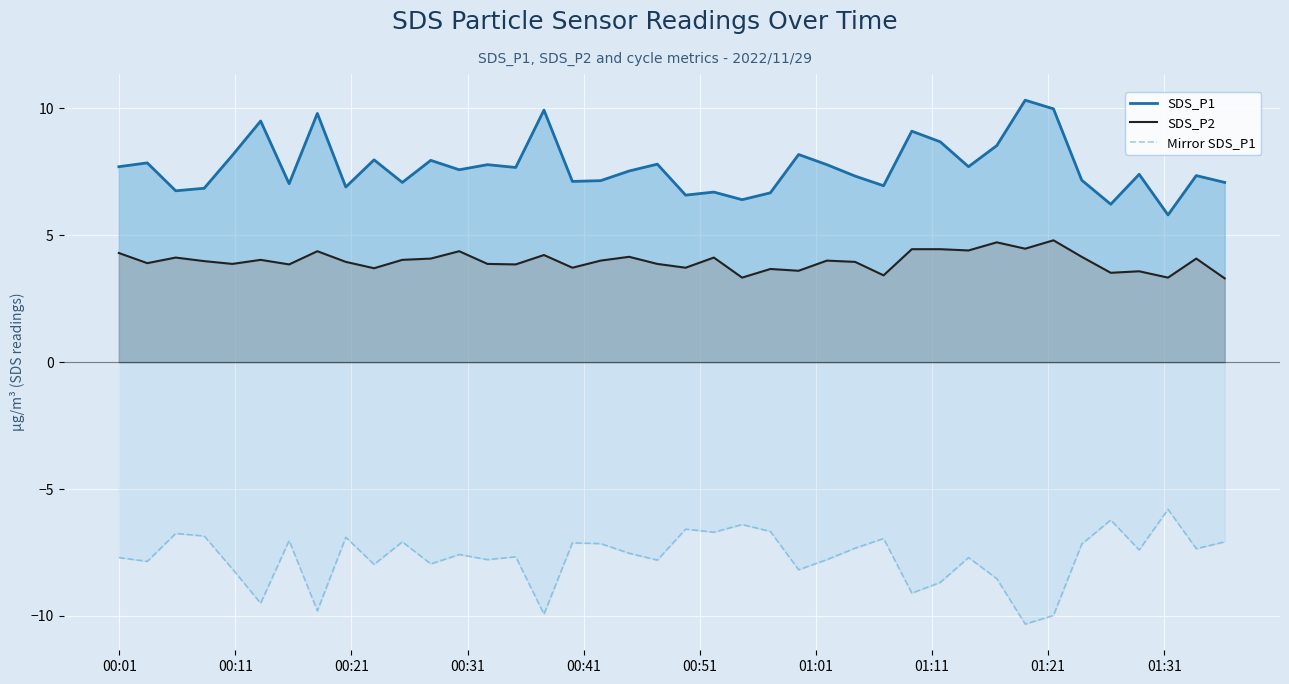

Which series has the largest total across all categories?

SDS_P1